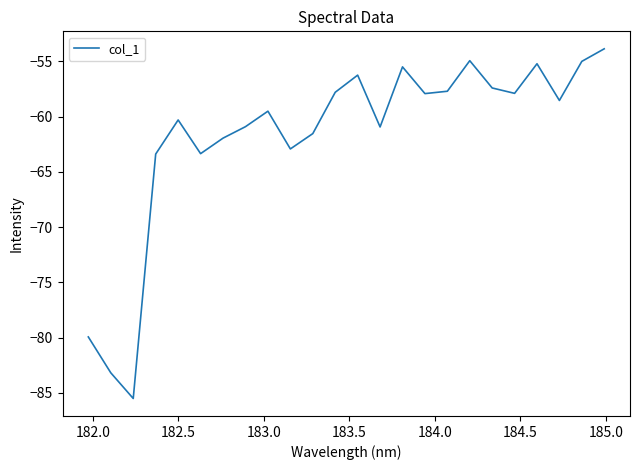

Does the chart have visible grid lines?

No